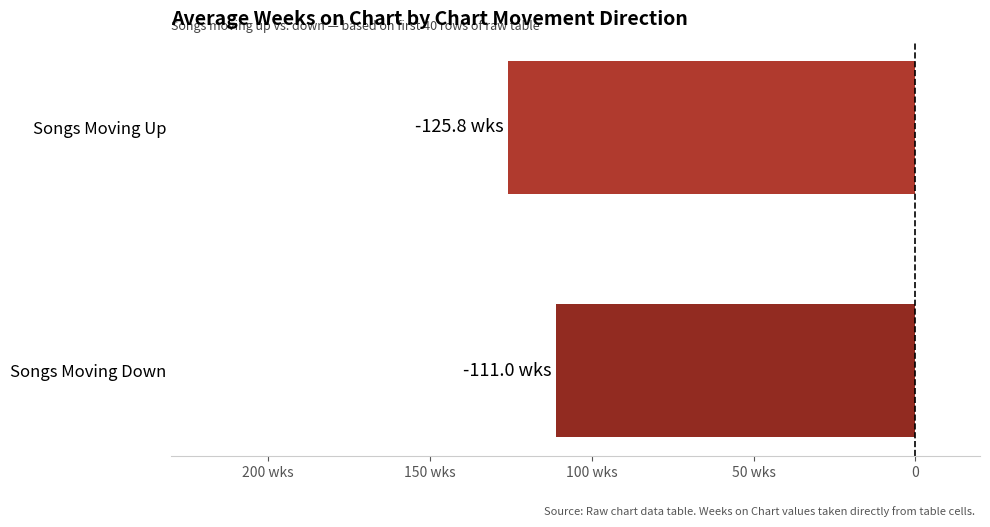

Does the chart contain any negative values?

Yes